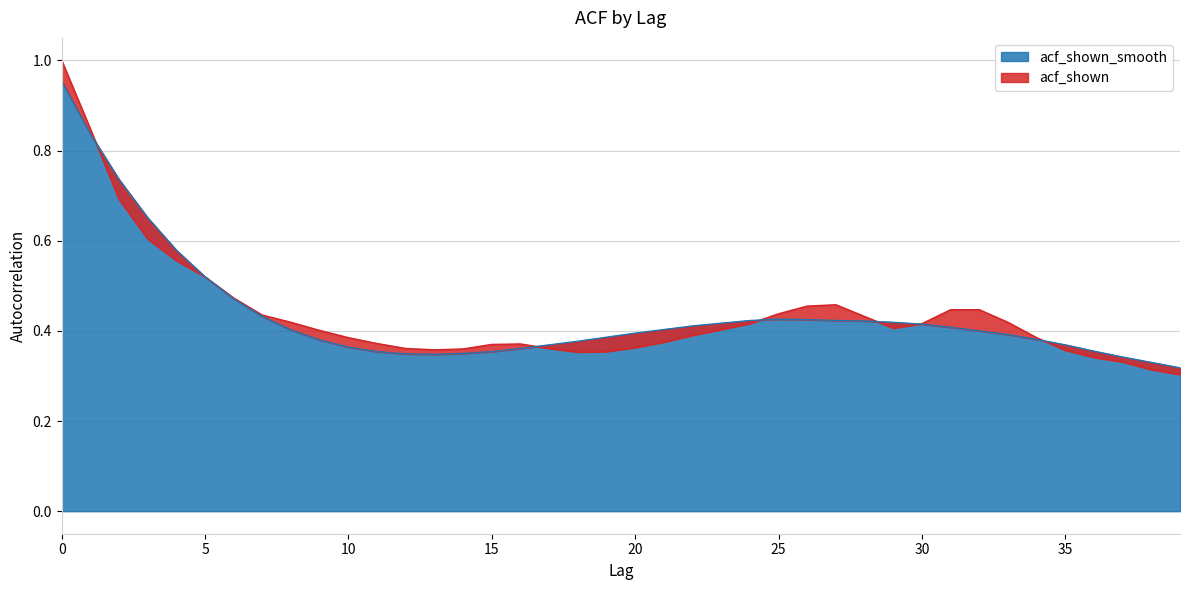

True or false: acf_shown_smooth and acf_shown intersect in this chart.

True